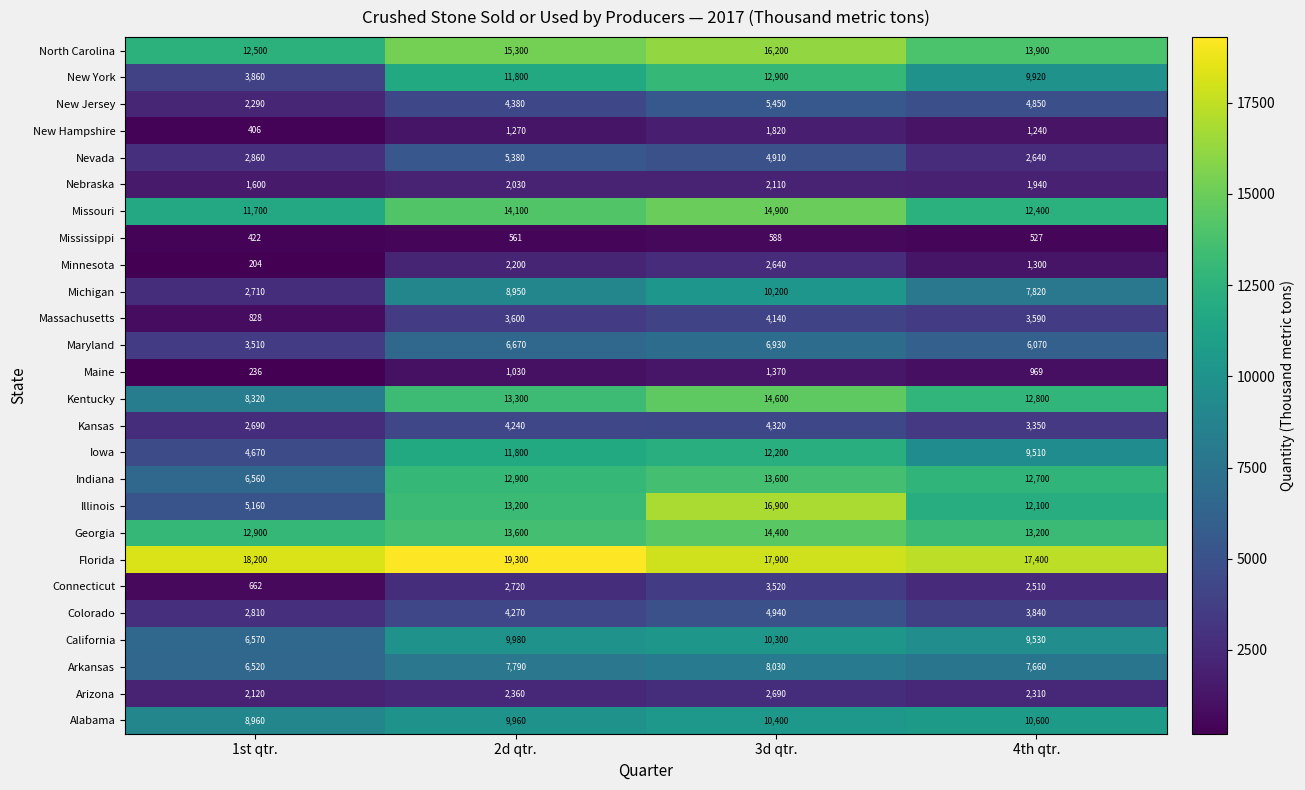

What is the average value of the Nevada series?

3948